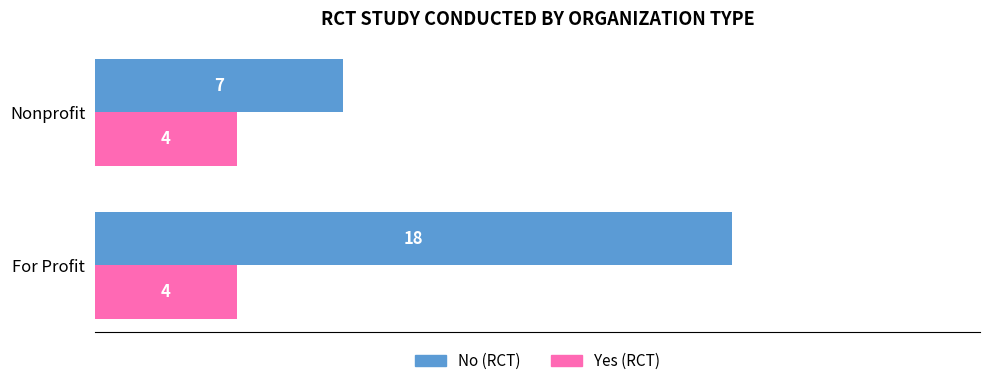

What is the sum of all Yes (RCT) values?

8